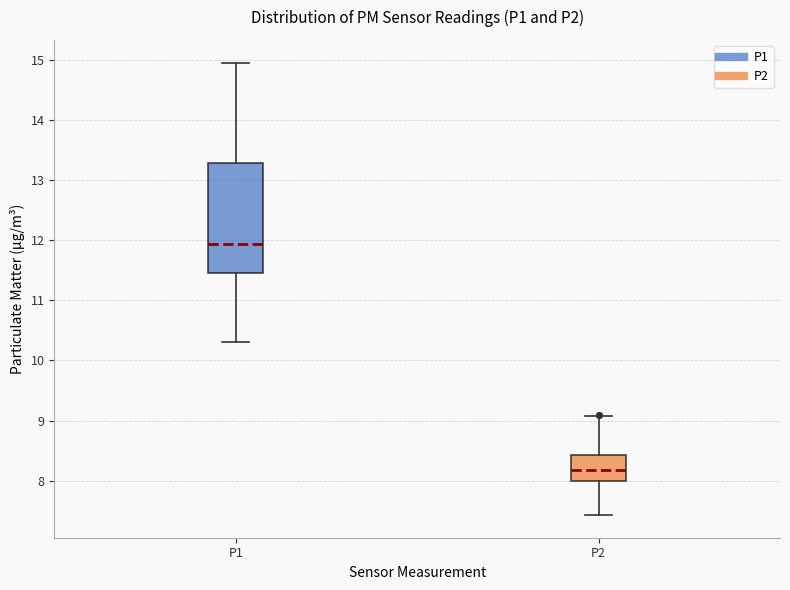

Reading left to right, transcribe this box plot: for each box, give where its median line is, the range the box spans, and where its two whiskers end, as read against the y-axis. The values are not printed on the chart, so give them approximately, as read against the axis.

P1: median 11.9, box 11.4 to 13.3, whiskers 10.3 to 15.0
P2: median 8.2, box 8.0 to 8.4, whiskers 7.4 to 9.1